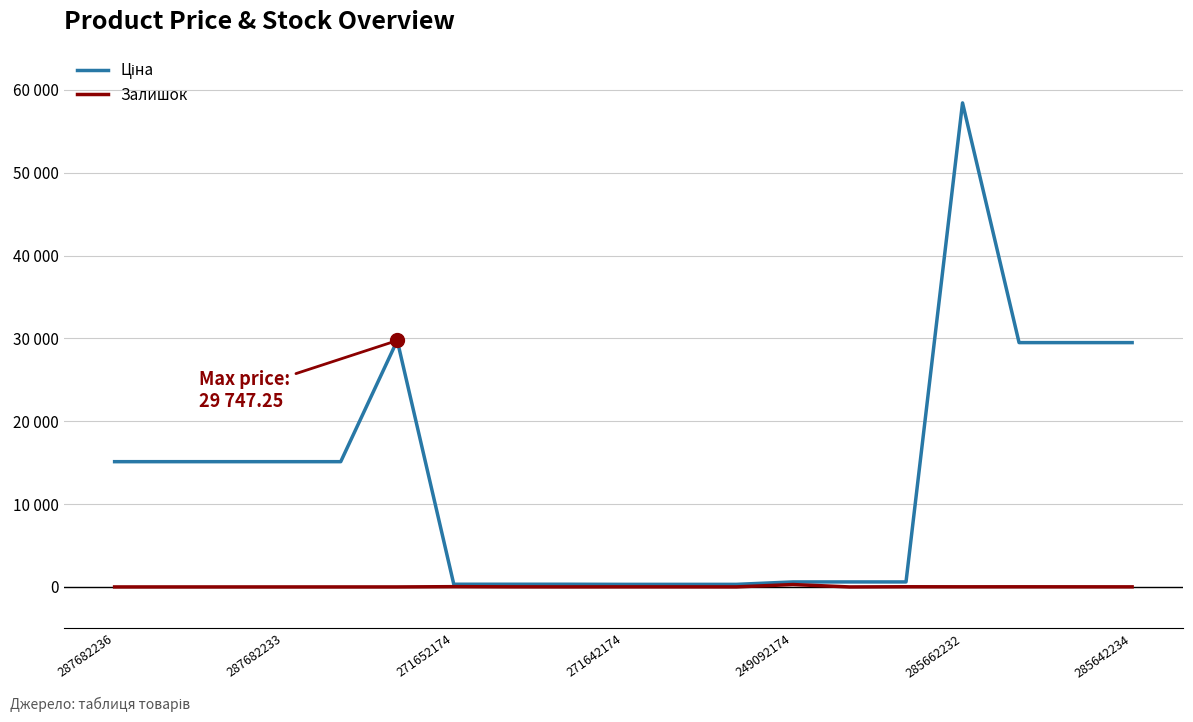

Does the chart have visible grid lines?

Yes